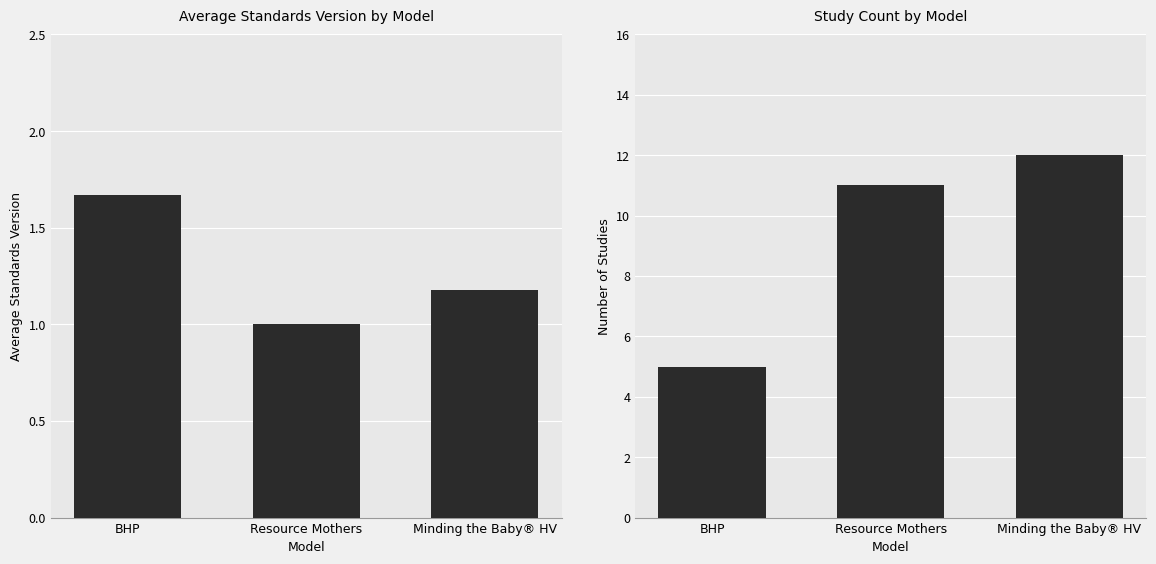

The Study Count series shows 5.0 at BHP. True or false?

True